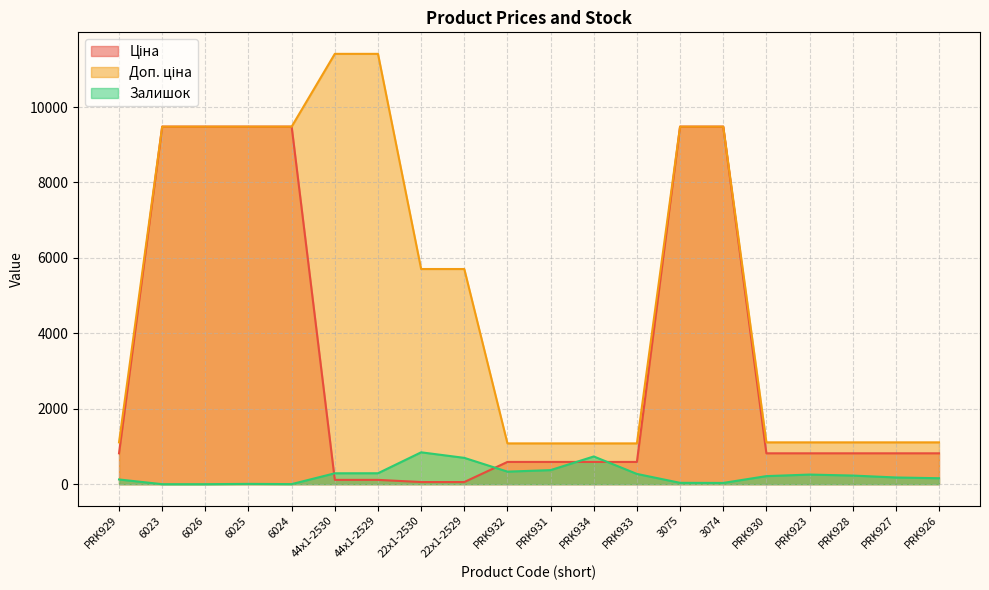

Which series has the widest spread of values?

Доп. ціна